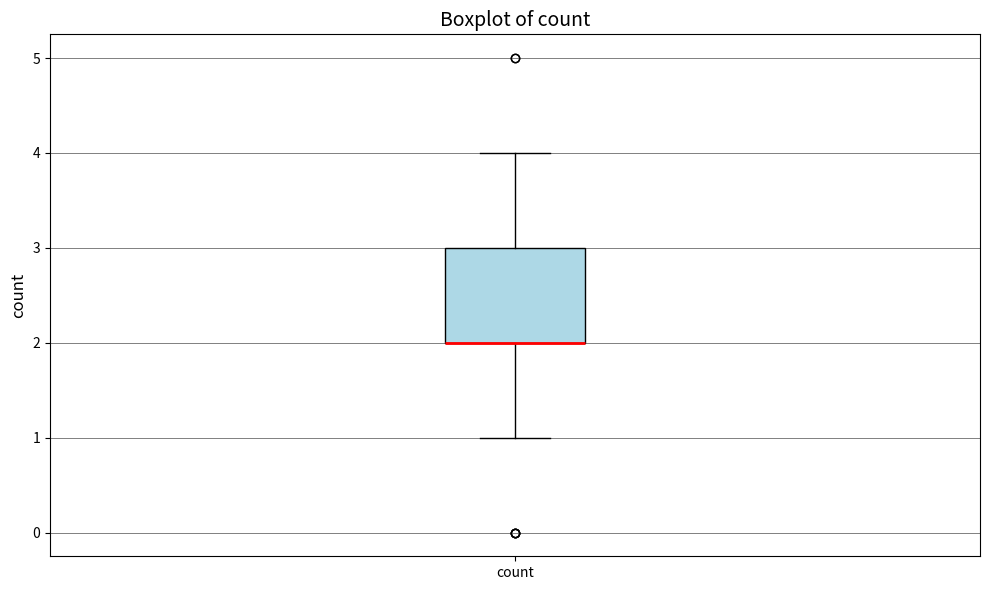

Transcribe this box plot: give where the median line is, the range the box spans, and where the two whiskers end, as read against the y-axis. The values are not printed on the chart, so give them approximately, as read against the axis.

median 2 (drawn on the box's lower edge), box 2 to 3, whiskers 1 to 4